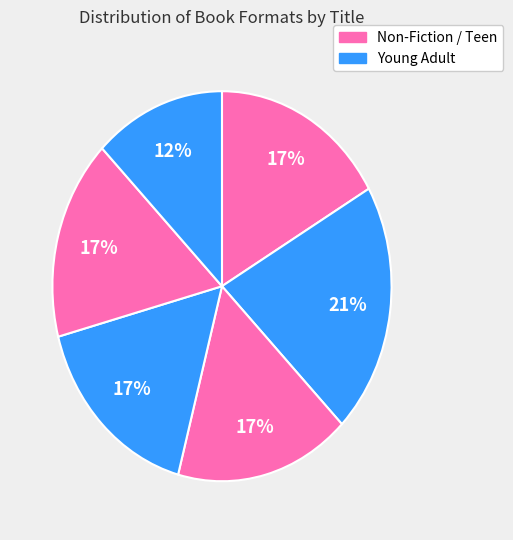

How many slices are in this pie chart?

6